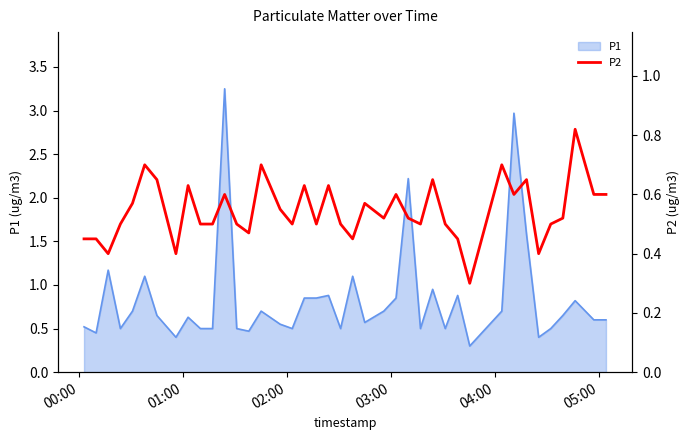

How many values are between 0 and 1?

40